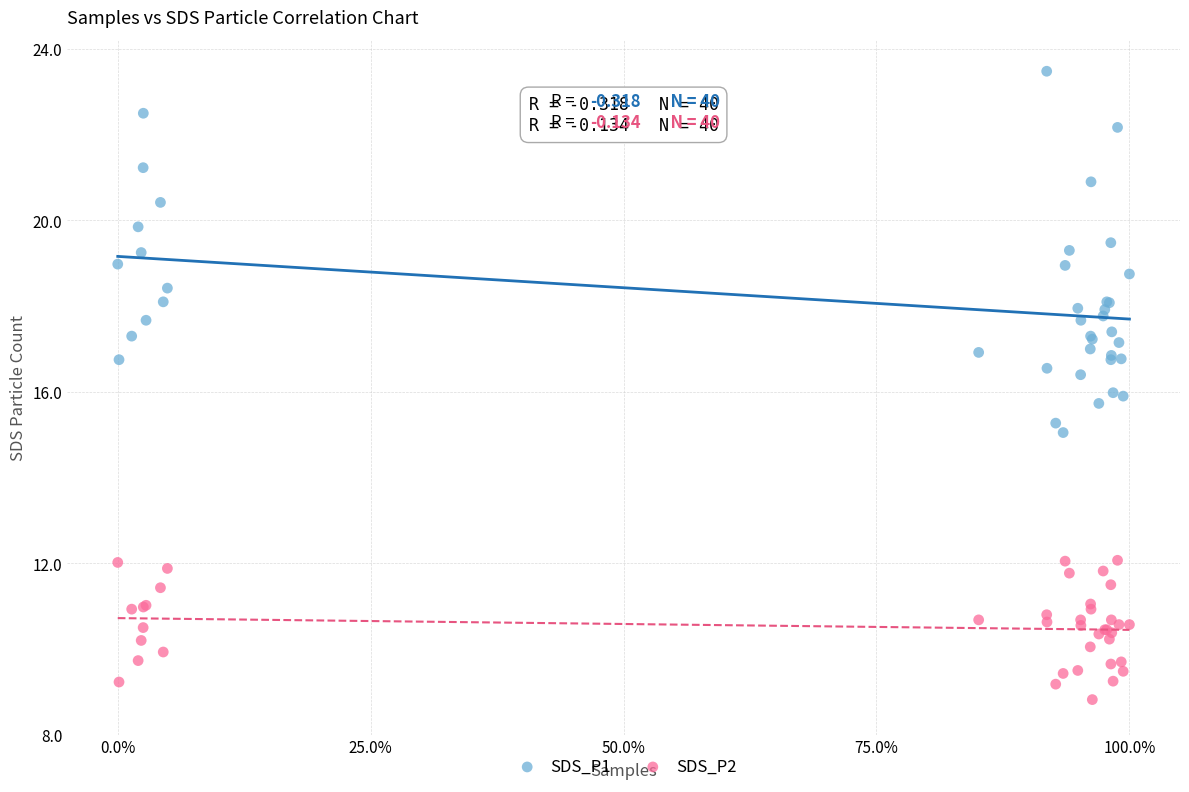

Which series has the largest Y range (max minus min)?

SDS_P1